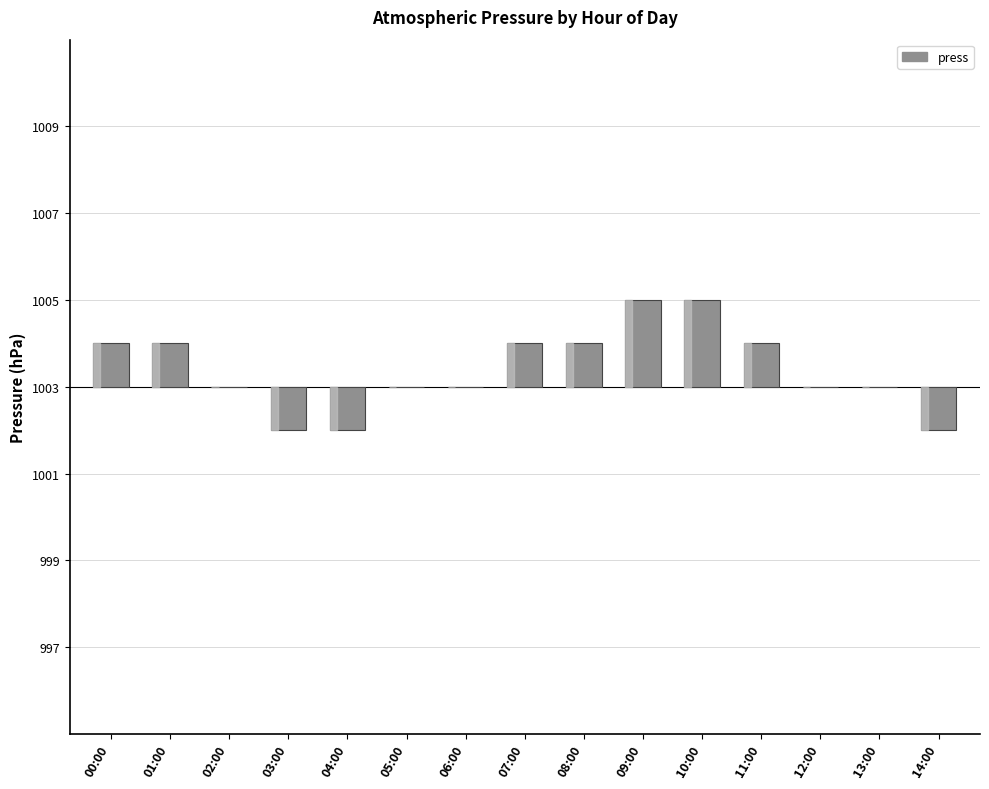

List the labels in order of value, smallest first.

03:00, 04:00, 14:00, 02:00, 05:00, 06:00, 12:00, 13:00, 00:00, 01:00, 07:00, 08:00, 11:00, 09:00, 10:00